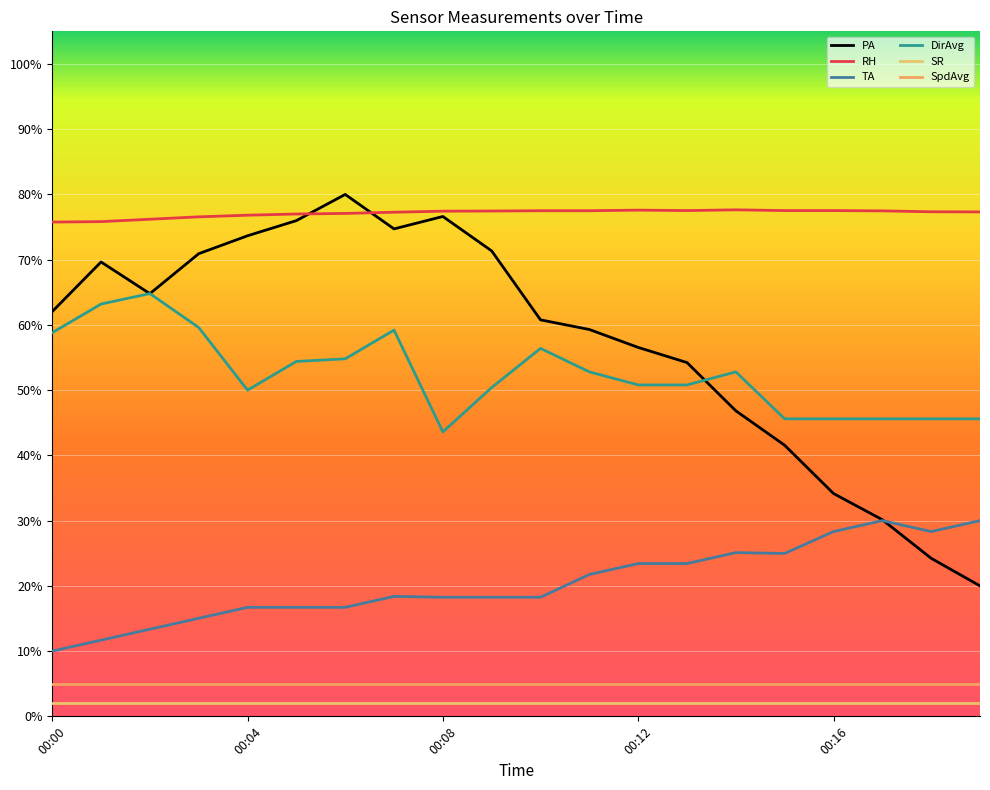

True or false: DirAvg and TA intersect in this chart.

False